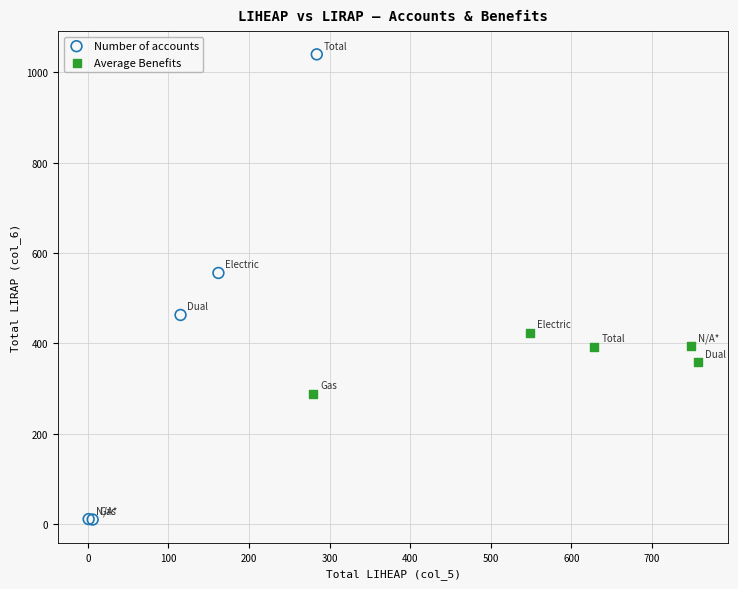

Which series has the largest Y range (max minus min)?

Number of accounts